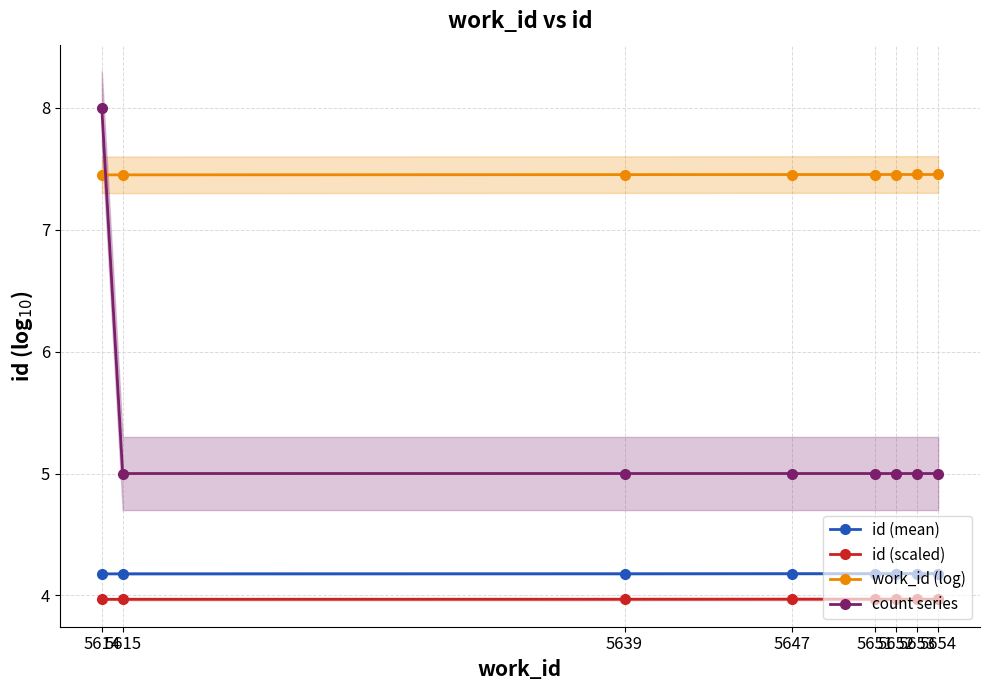

What is the difference between the highest and lowest values at 5614?

4.0